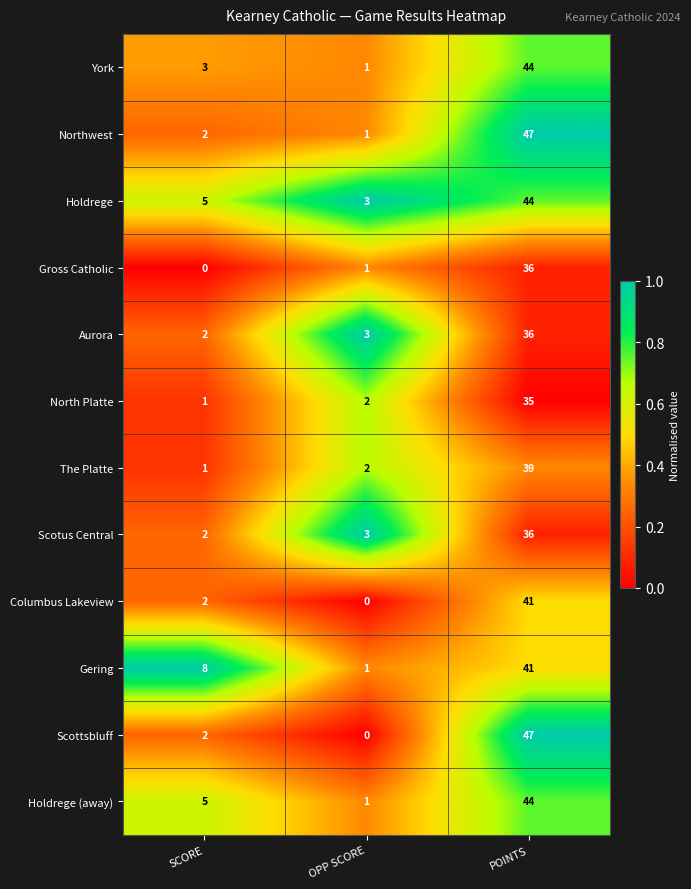

Is it true that Scottsbluff equals 2 at SCORE?

True